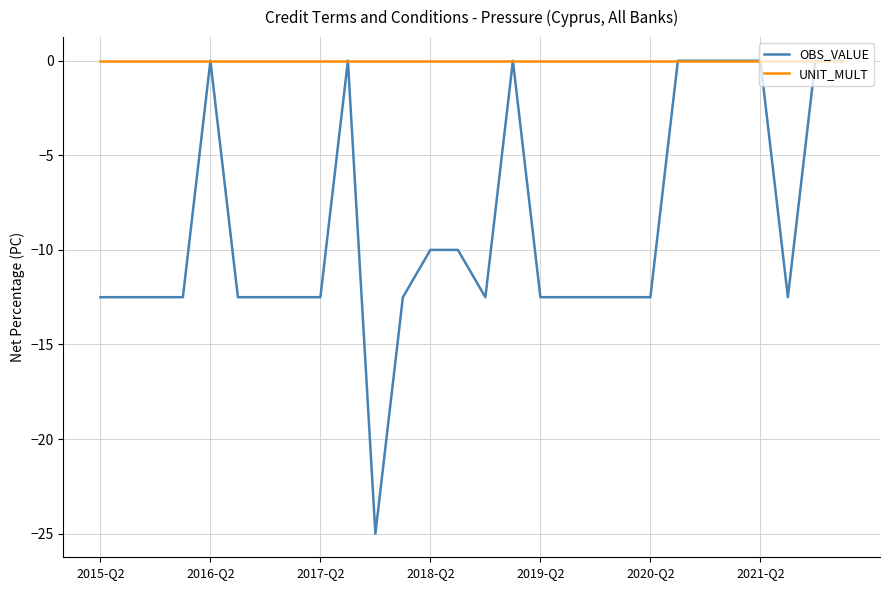

Rank the series by their average value, from highest to lowest.

UNIT_MULT, OBS_VALUE